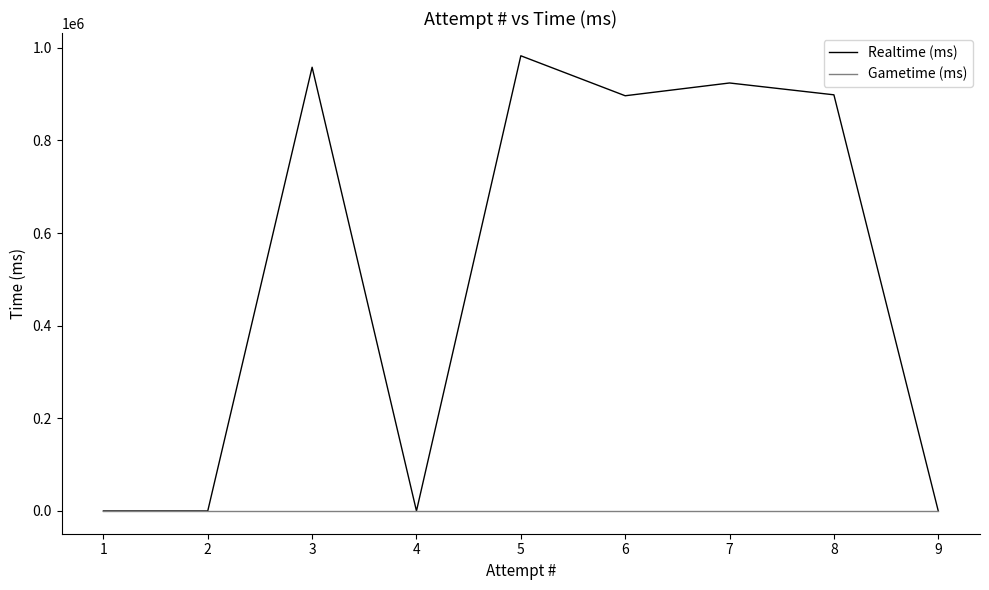

True or false: Gametime (ms) and Realtime (ms) cross at least once.

False